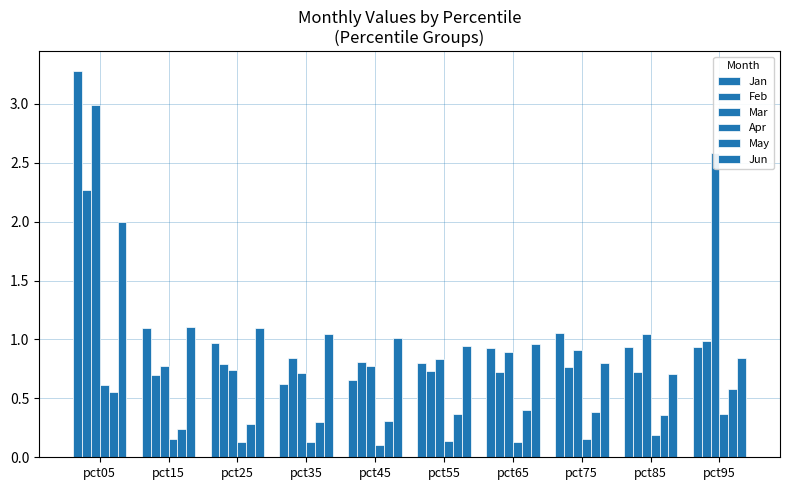

How many series are shown in this chart?

6